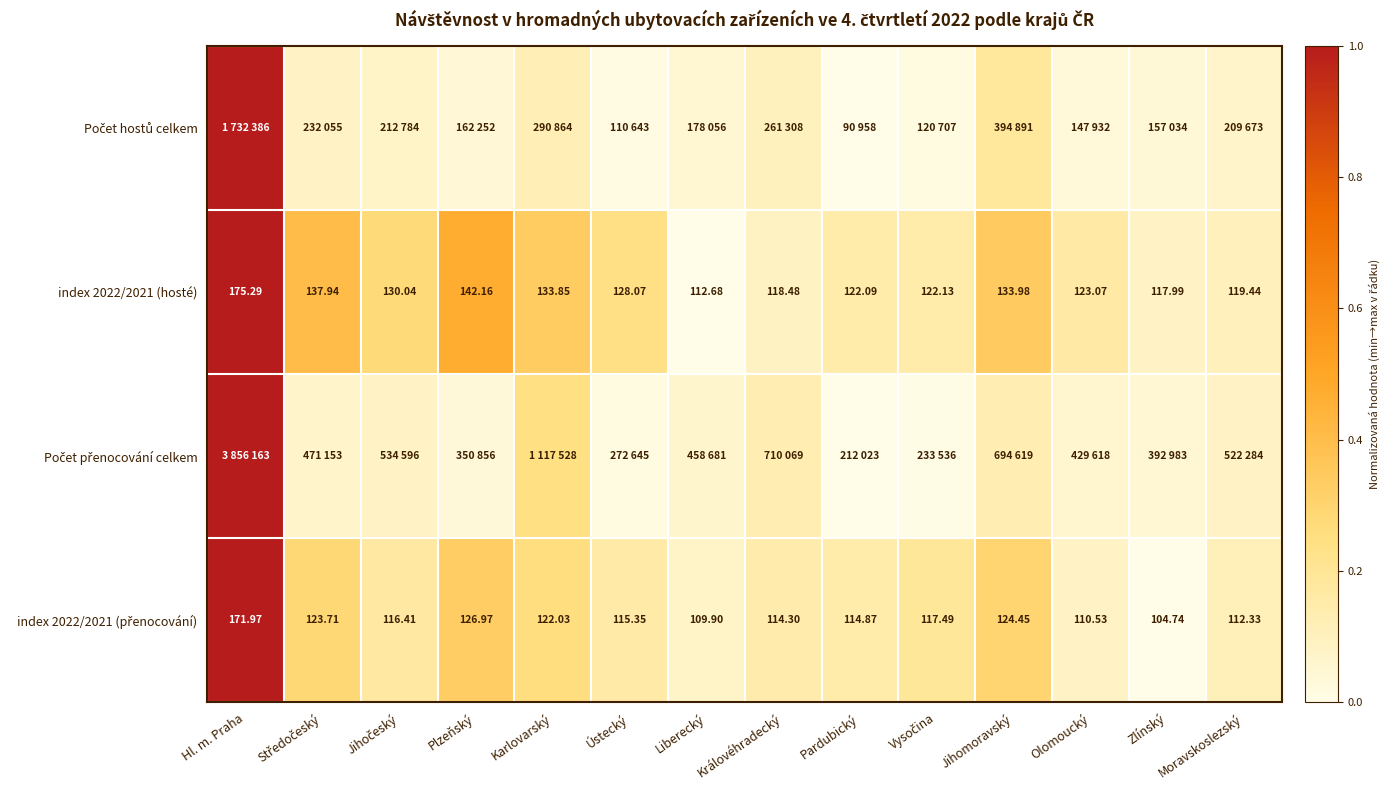

Where does the index 2022/2021 (hosté) series first go above 128?

Hl. m. Praha